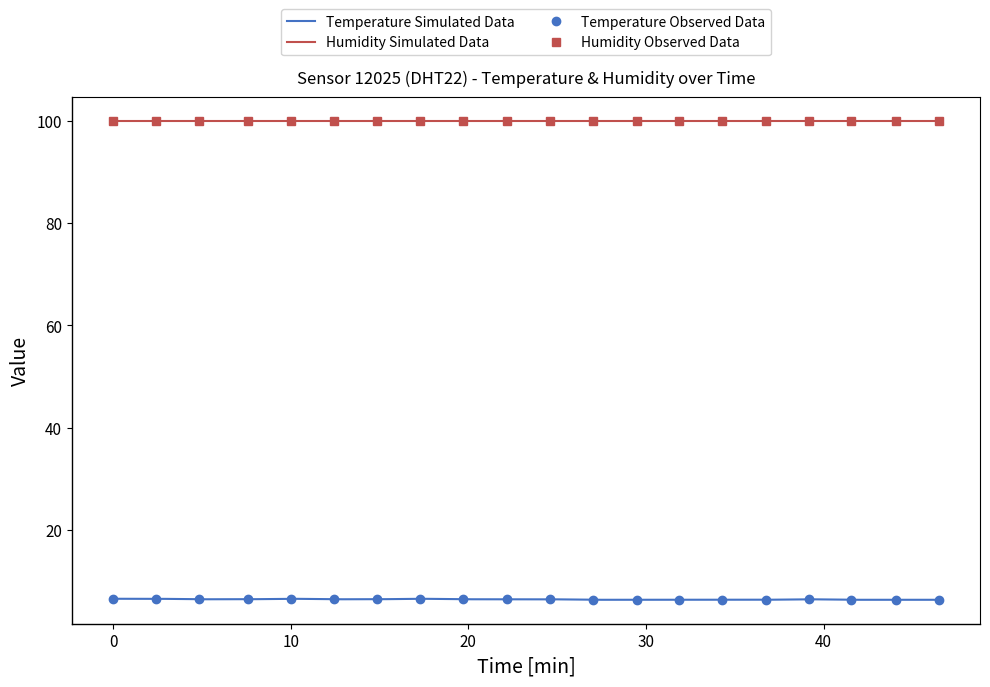

Read the value at 00:34.

6.4